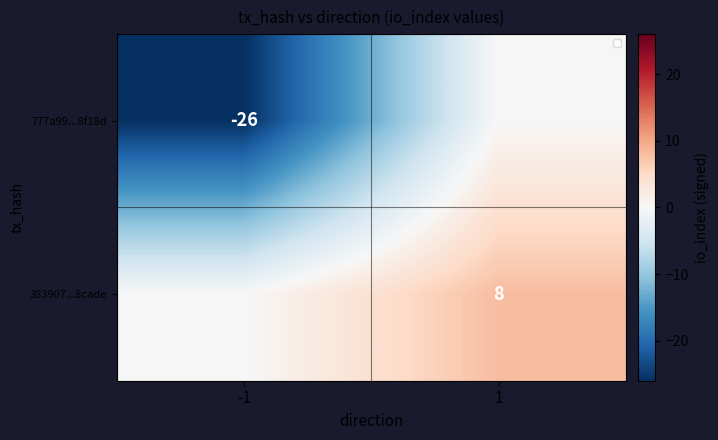

Is it true that 383907...8cade equals 8 at 1?

True